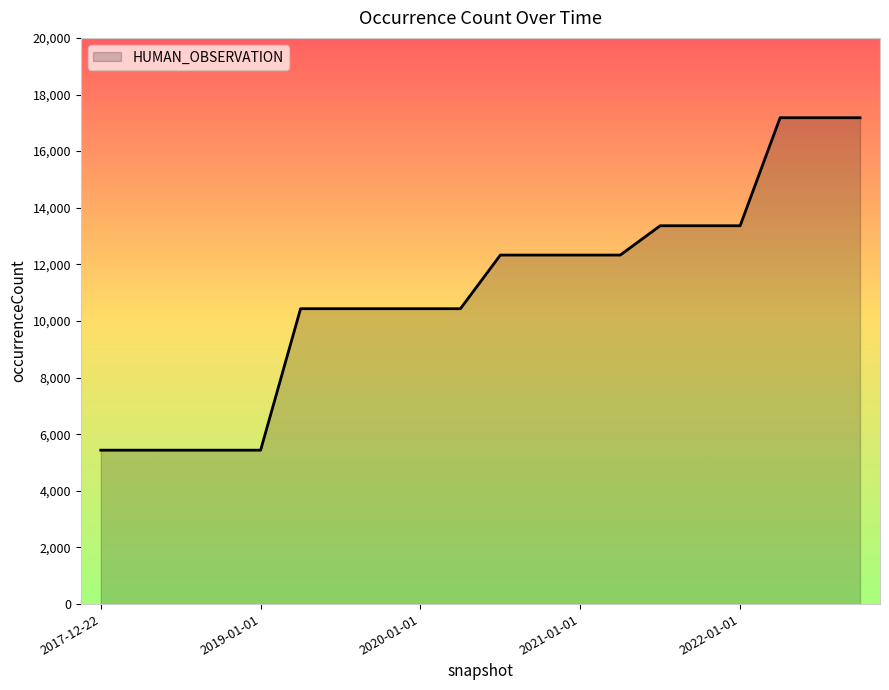

What is the minimum value shown in the chart?

5437